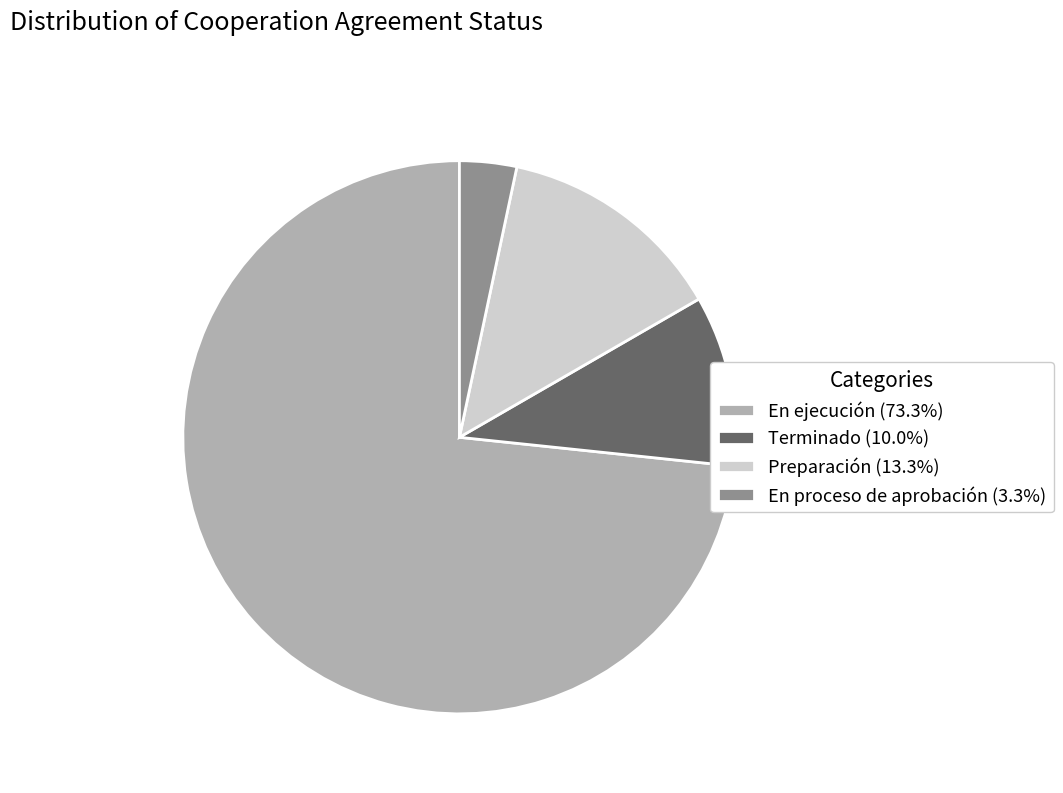

Do En ejecución (73.3%) and En proceso de aprobación (3.3%) together represent more than half of the pie?

Yes